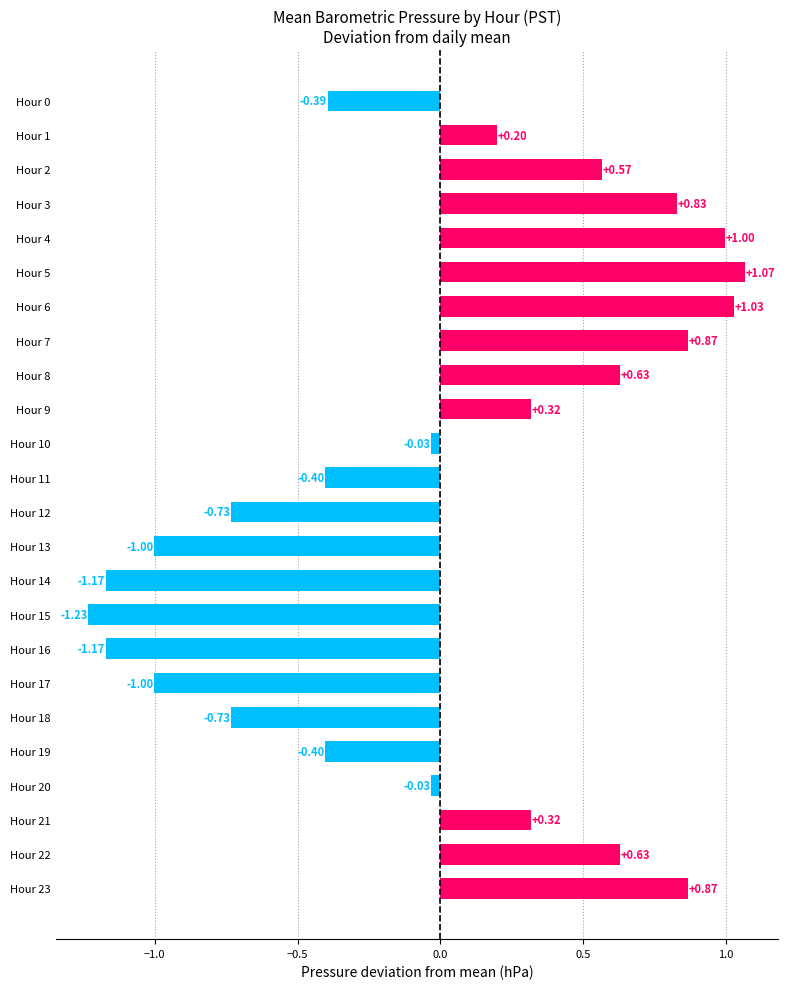

What is the change in value from Hour 3 to Hour 20?

-0.9